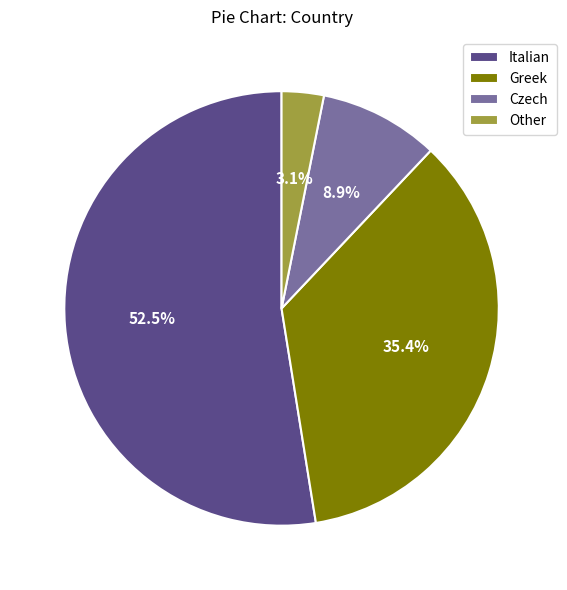

Which slice is the smallest?

Other